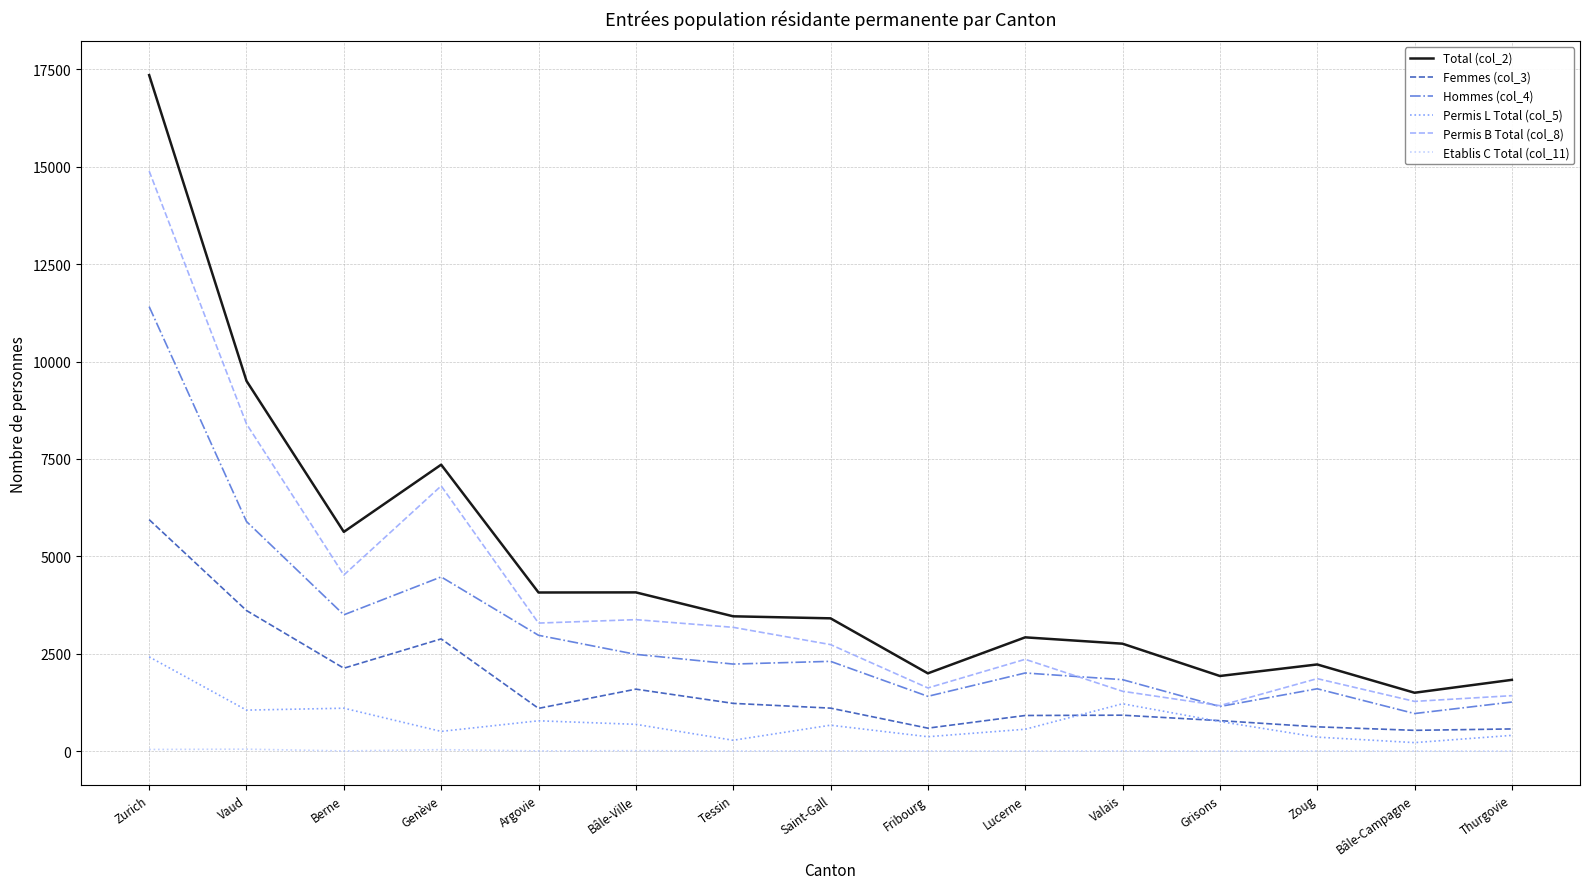

Rank the series by their maximum value, from lowest to highest.

Etablis C Total (col_11), Permis L Total (col_5), Femmes (col_3), Hommes (col_4), Permis B Total (col_8), Total (col_2)